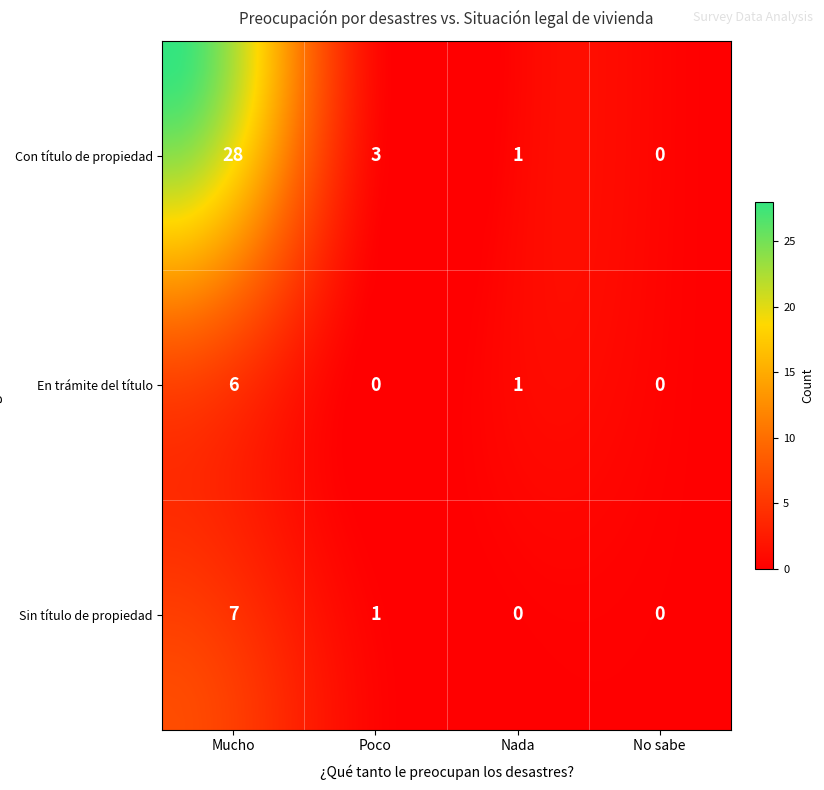

Which series has the largest total across all categories?

Con título de propiedad